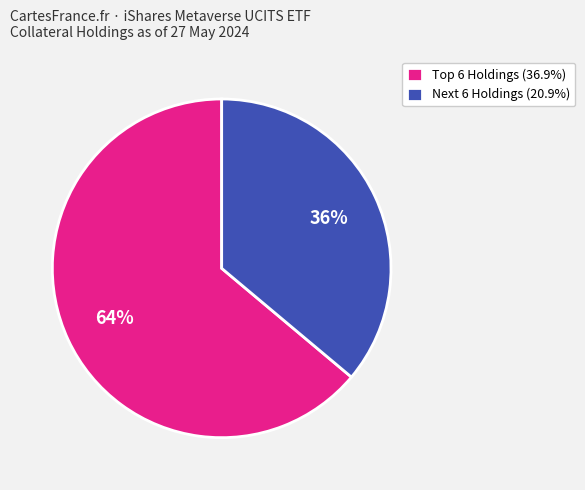

Is there a majority slice in this chart?

Yes